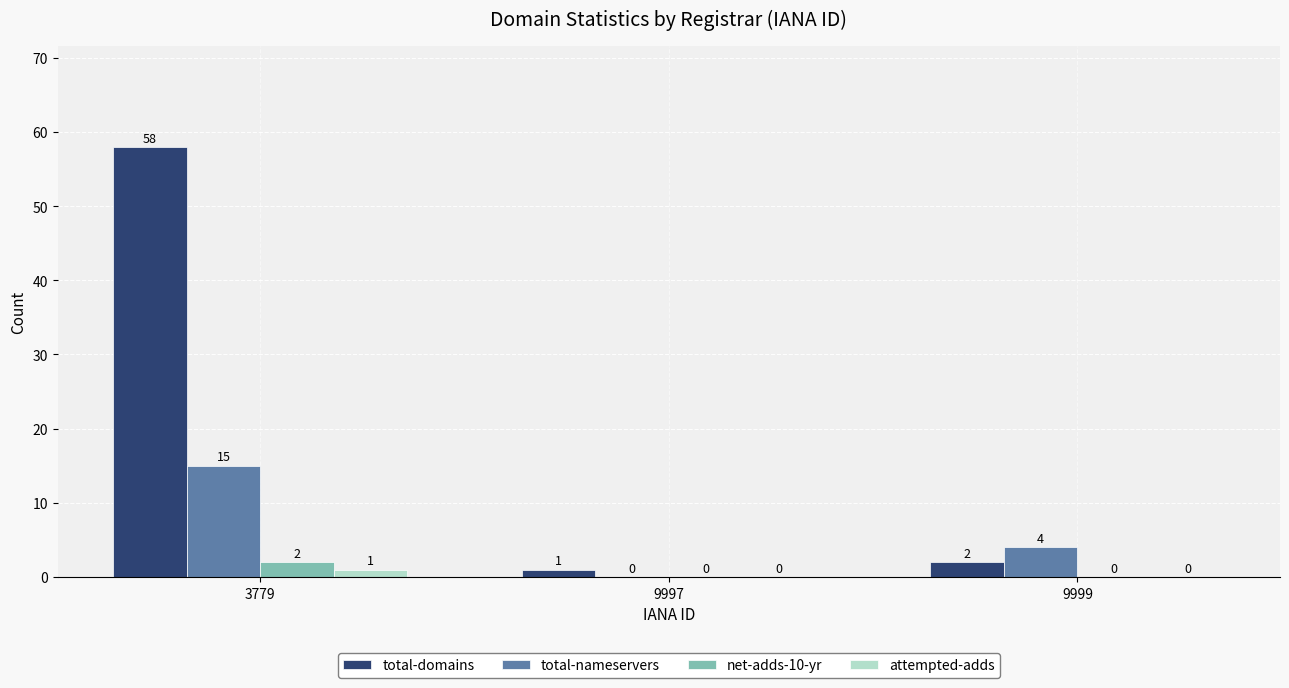

What is the sum of all net-adds-10-yr values?

2